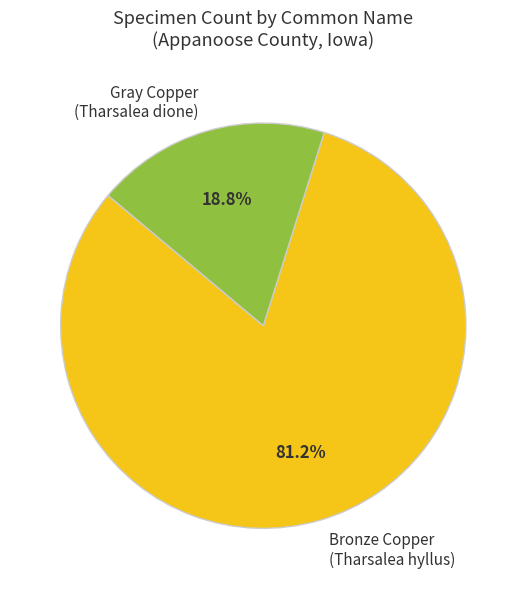

Rank the categories by value from highest to lowest.

Bronze Copper (Tharsalea hyllus), Gray Copper (Tharsalea dione)